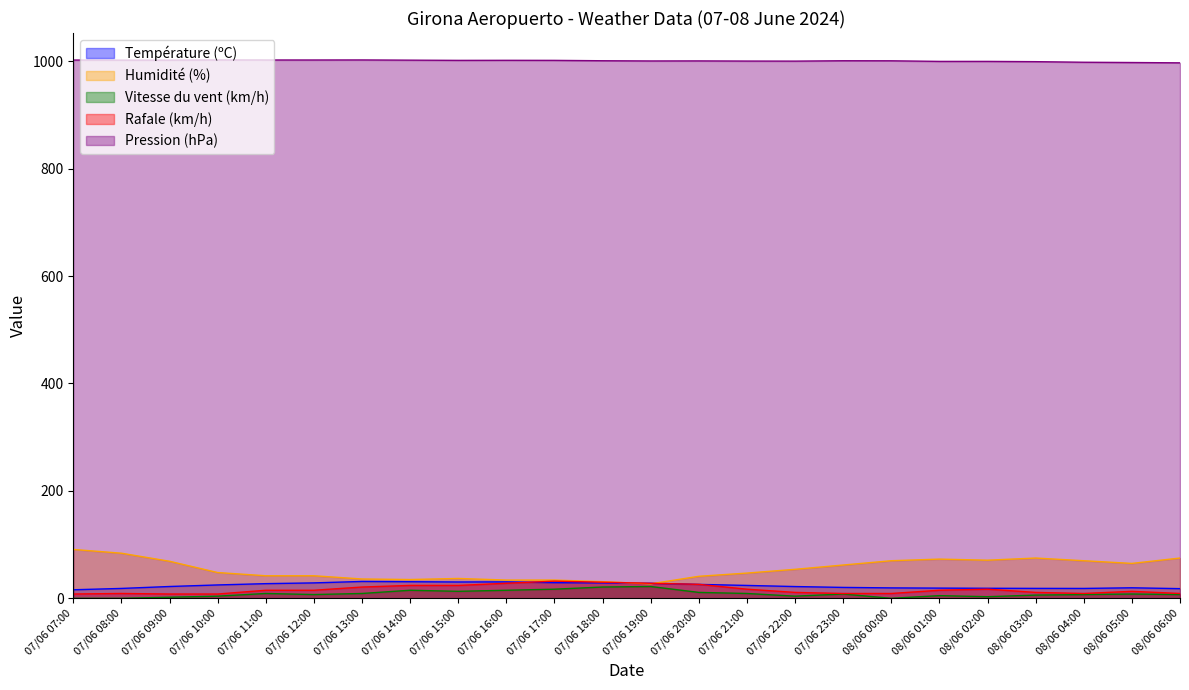

At which category does the chart reach its minimum across all series?

07/06 07:00